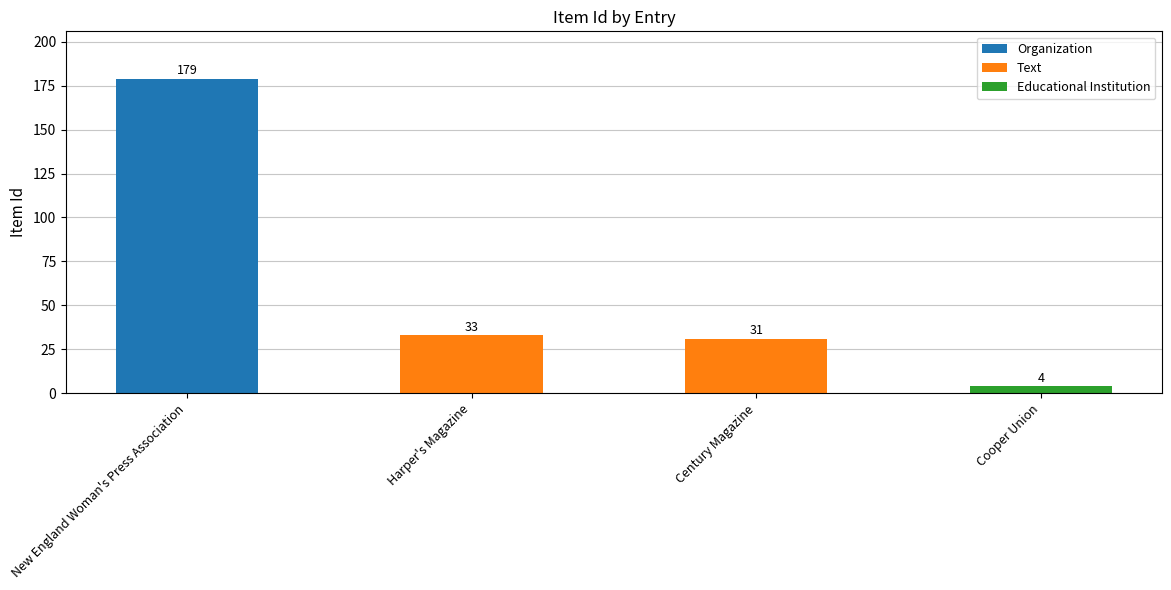

Which category has the highest value across all series?

New England Woman's Press Association